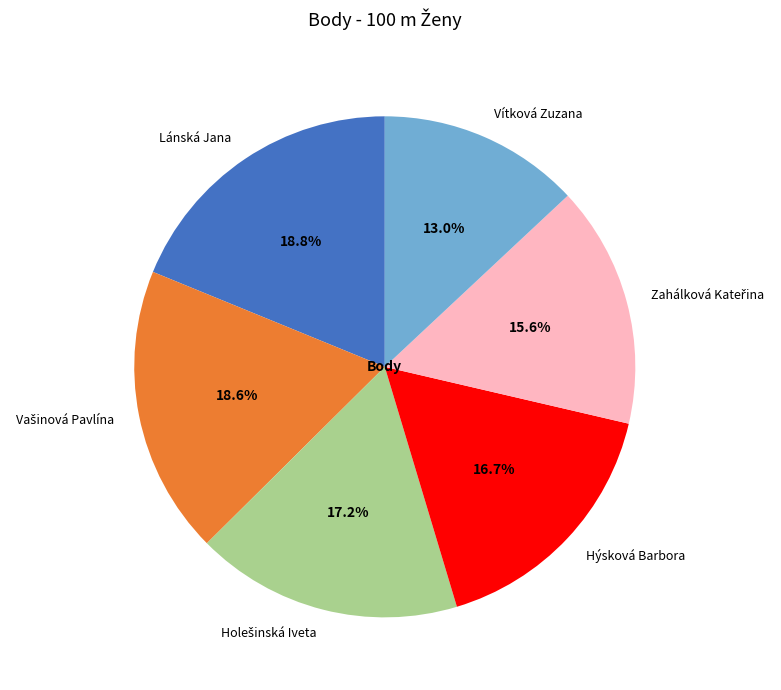

Is the sum of Lánská Jana and Vítková Zuzana greater than half?

No